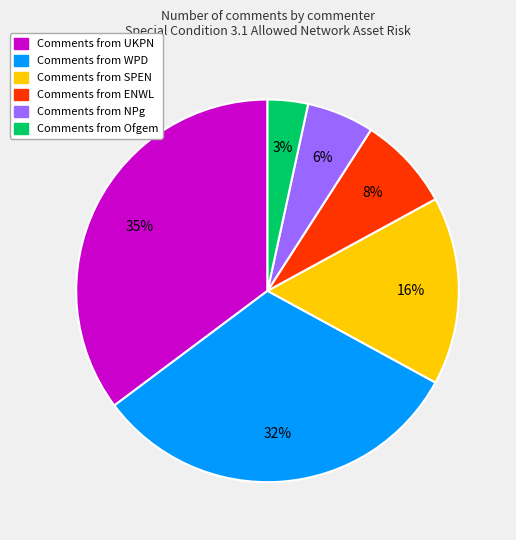

To the nearest percent, what is the difference between the largest and smallest slice percentages?

32%